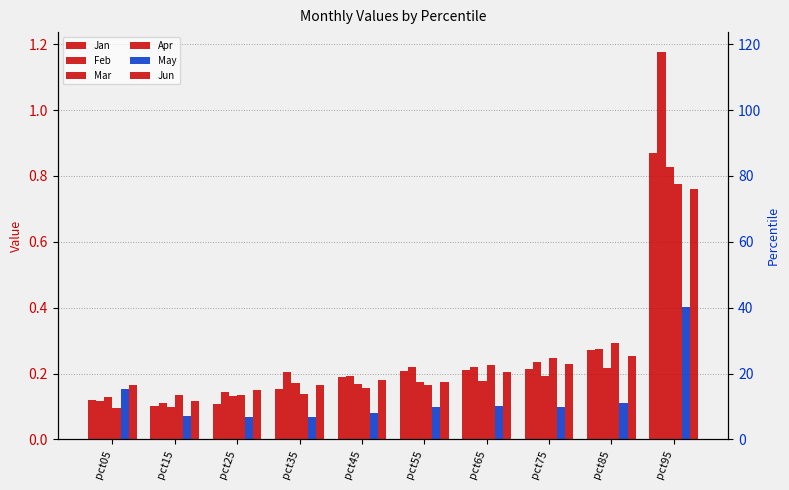

What is the spread (max minus min) of values at pct15?

0.1